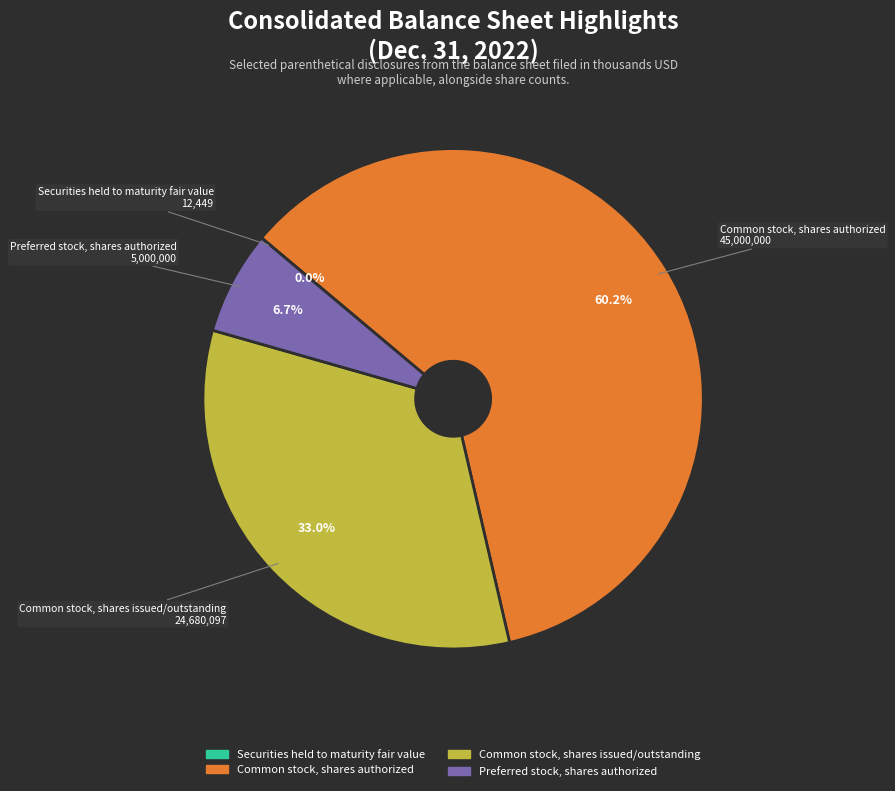

To the nearest percent, what is the difference between the largest and smallest slice percentages?

60%